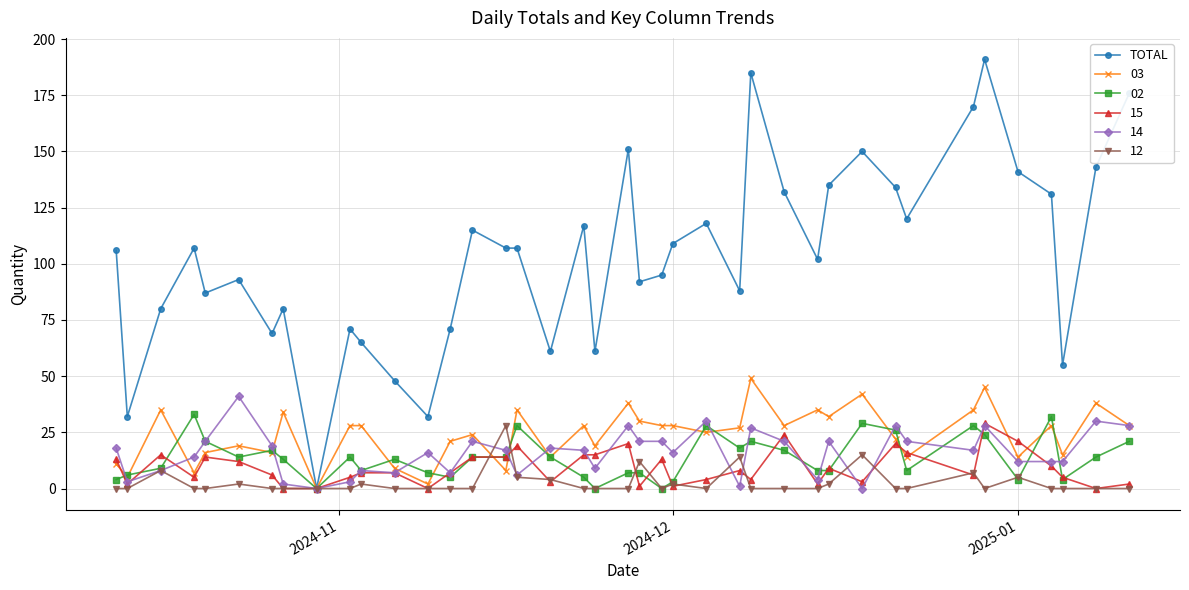

What is the maximum value shown in the chart?

191